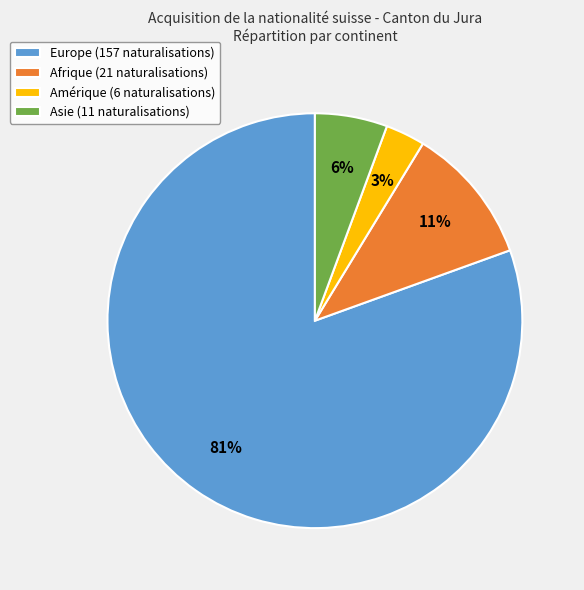

Between Asie and Europe, which is larger?

Europe